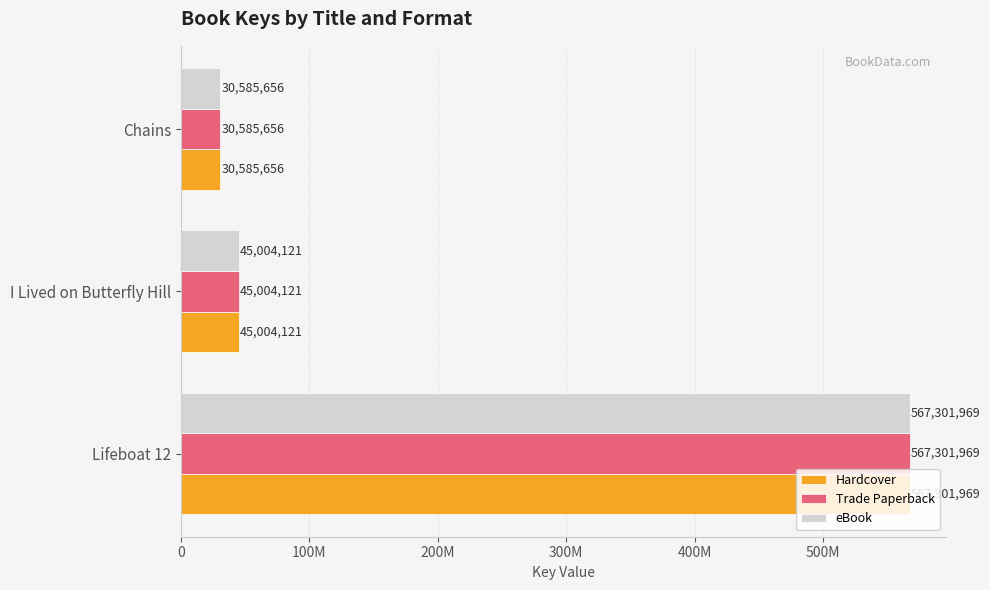

At how many categories does at least one series exceed 59754125?

1